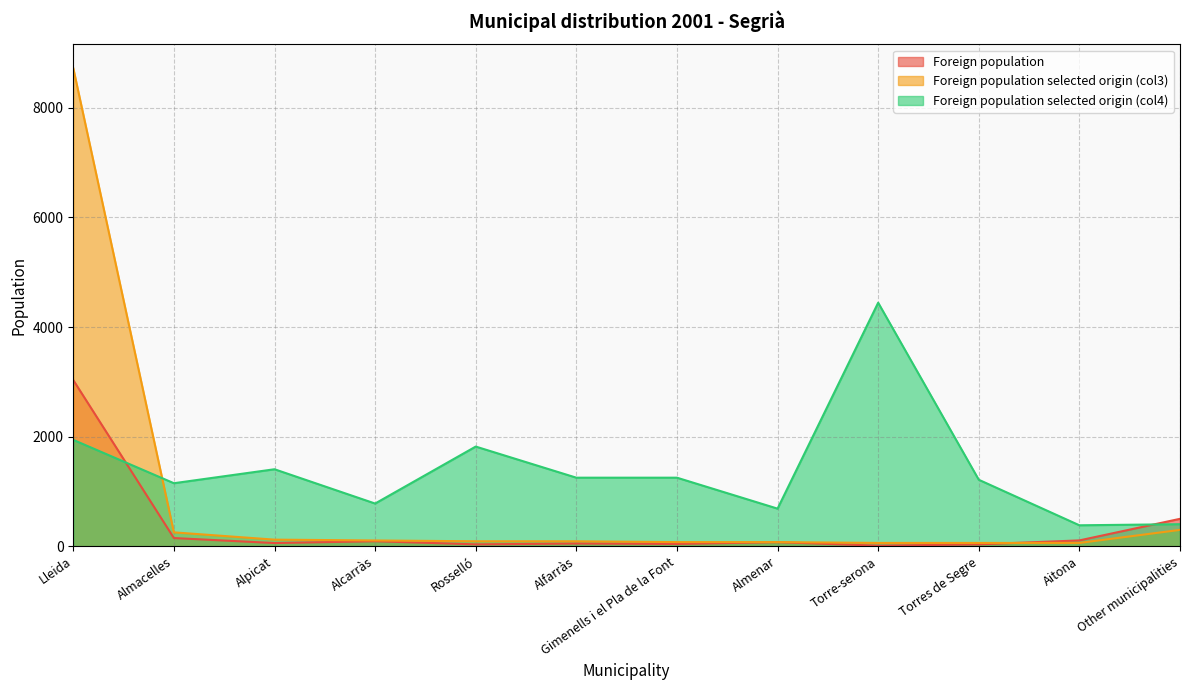

Reading right to left, extract all data points from this chart.

Foreign population: Other municipalities=499	Aitona=105	Torres de Segre=33	Torre-serona=9	Almenar=73	Gimenells i el Pla de la Font=40	Alfarràs=48	Rosselló=33	Alcarràs=90	Alpicat=57	Almacelles=148	Lleida=3031
Foreign population selected origin (col3): Other municipalities=297	Aitona=59	Torres de Segre=59	Torre-serona=59	Almenar=74	Gimenells i el Pla de la Font=74	Alfarràs=89	Rosselló=89	Alcarràs=104	Alpicat=119	Almacelles=252	Lleida=8724
Foreign population selected origin (col4): Other municipalities=401	Aitona=381	Torres de Segre=1212	Torre-serona=4444	Almenar=685	Gimenells i el Pla de la Font=1250	Alfarràs=1250	Rosselló=1818	Alcarràs=778	Alpicat=1404	Almacelles=1149	Lleida=1940